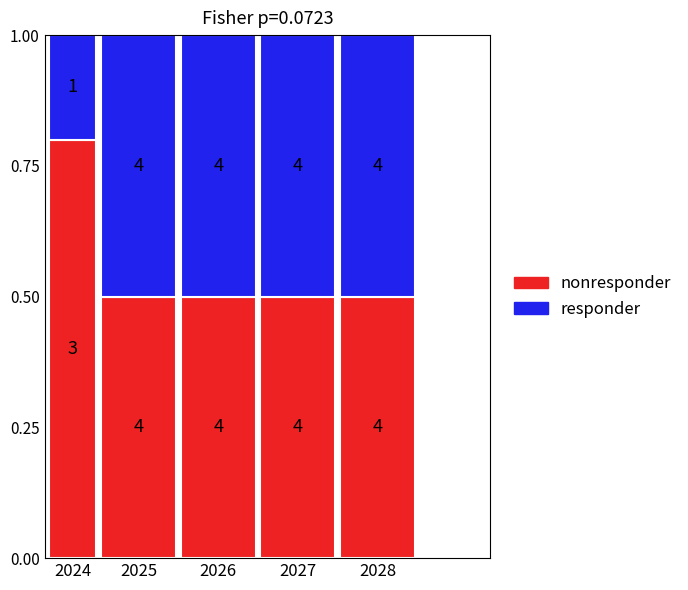

What are all the series names shown in the legend?

nonresponder, responder